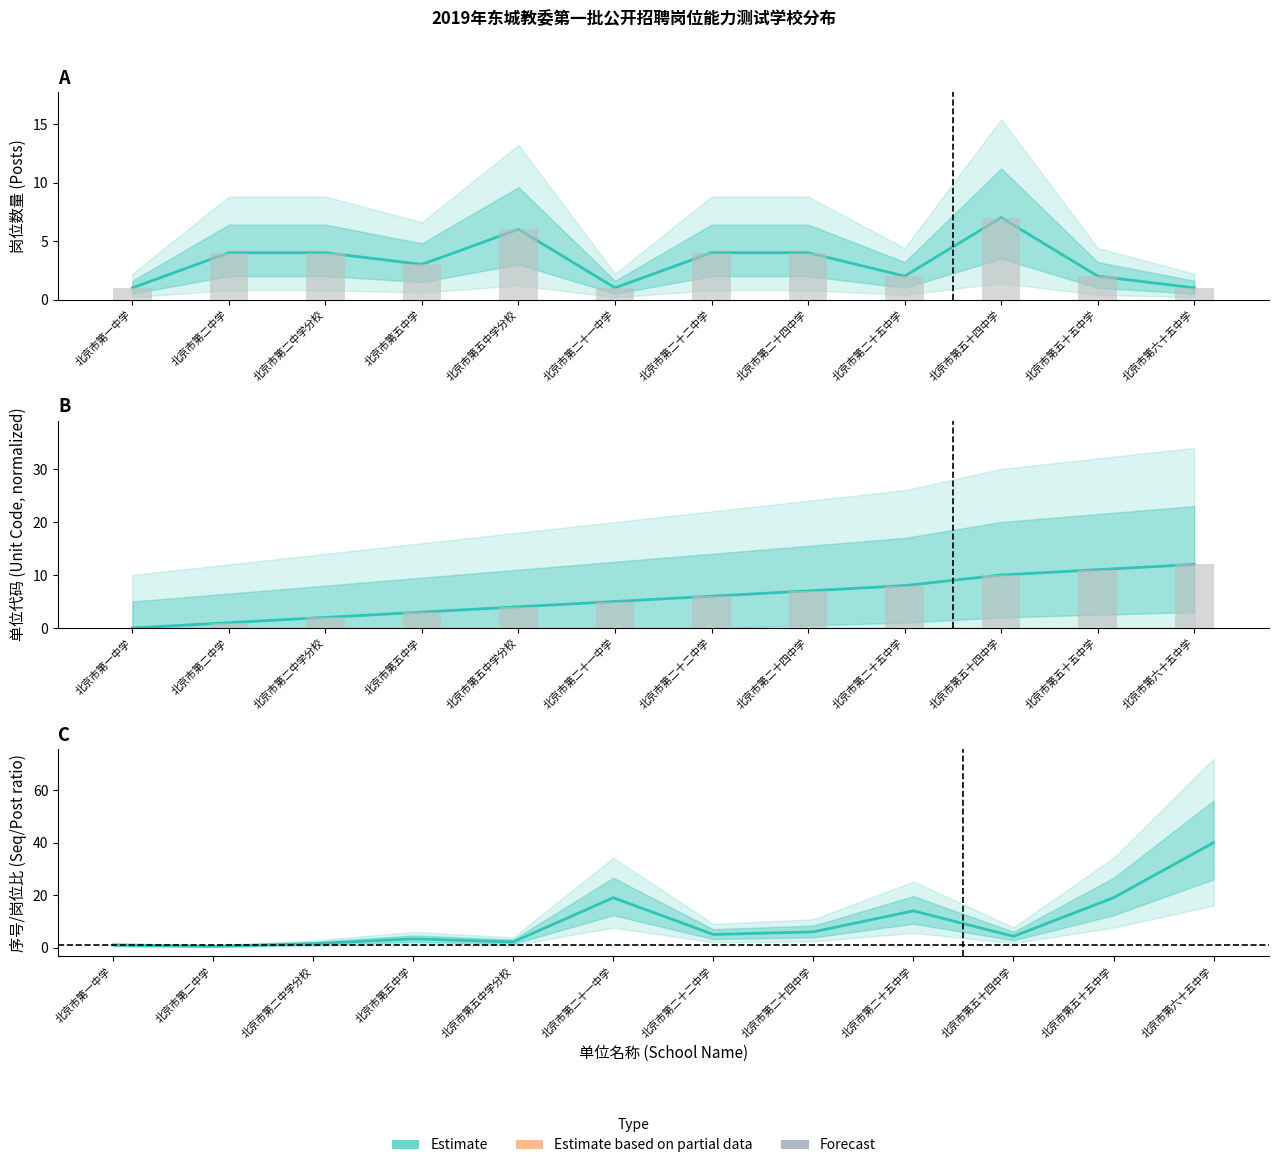

What is the change in value from 北京市第五十四中学 to 北京市第六十五中学?

+35.7